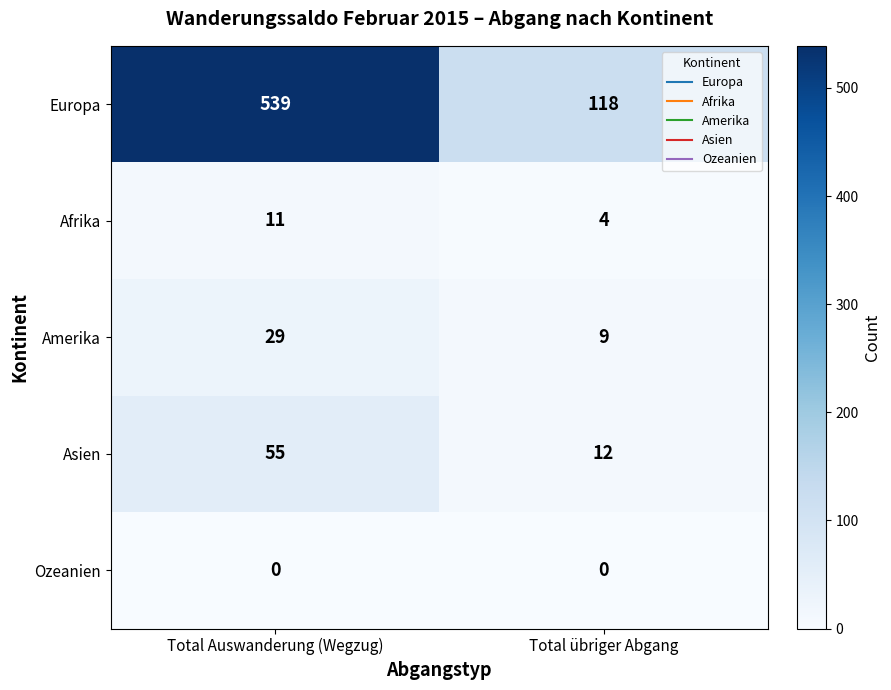

Which series has the largest total across all categories?

Europa